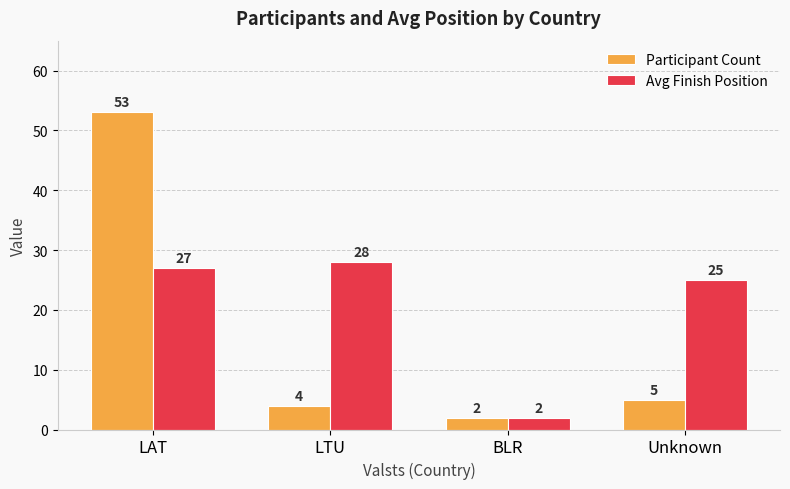

Is the value of Participant Count at LTU greater than the value of Avg Finish Position at BLR?

Yes